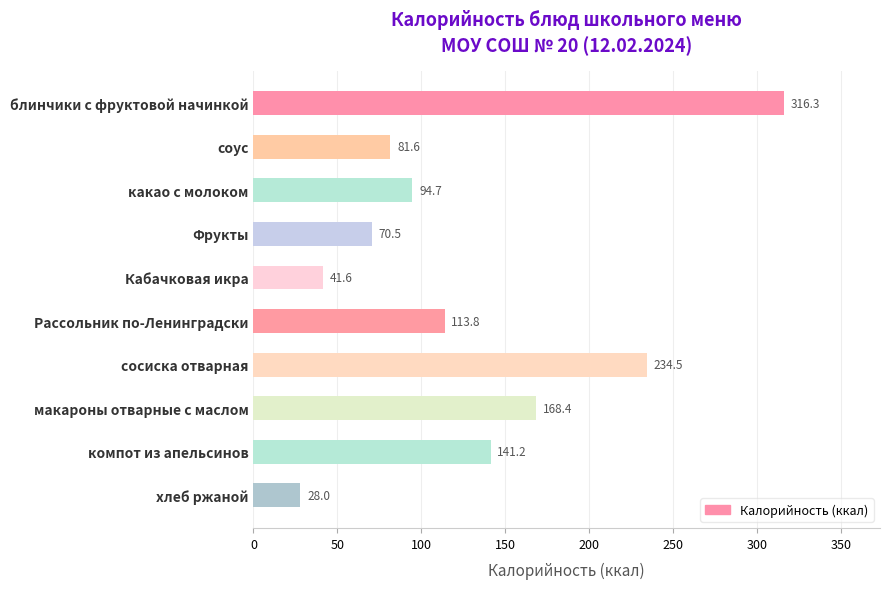

Between макароны отварные с маслом and компот из апельсинов, which is larger?

макароны отварные с маслом